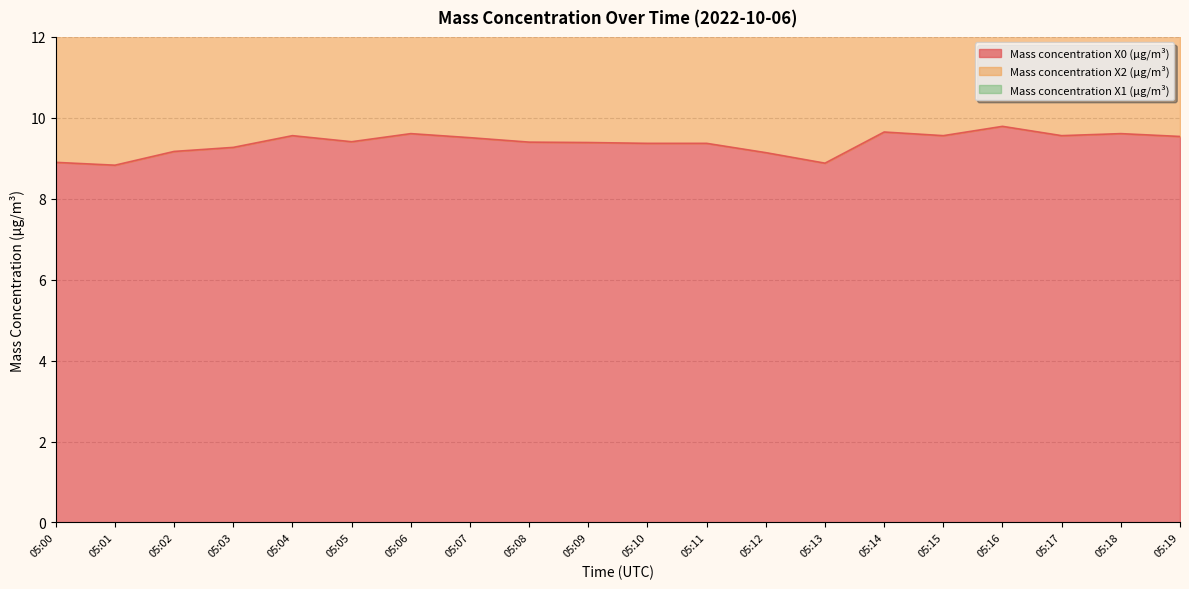

Is it true that Mass concentration X2 (μg/m³) equals 3.4 at 05:04?

False